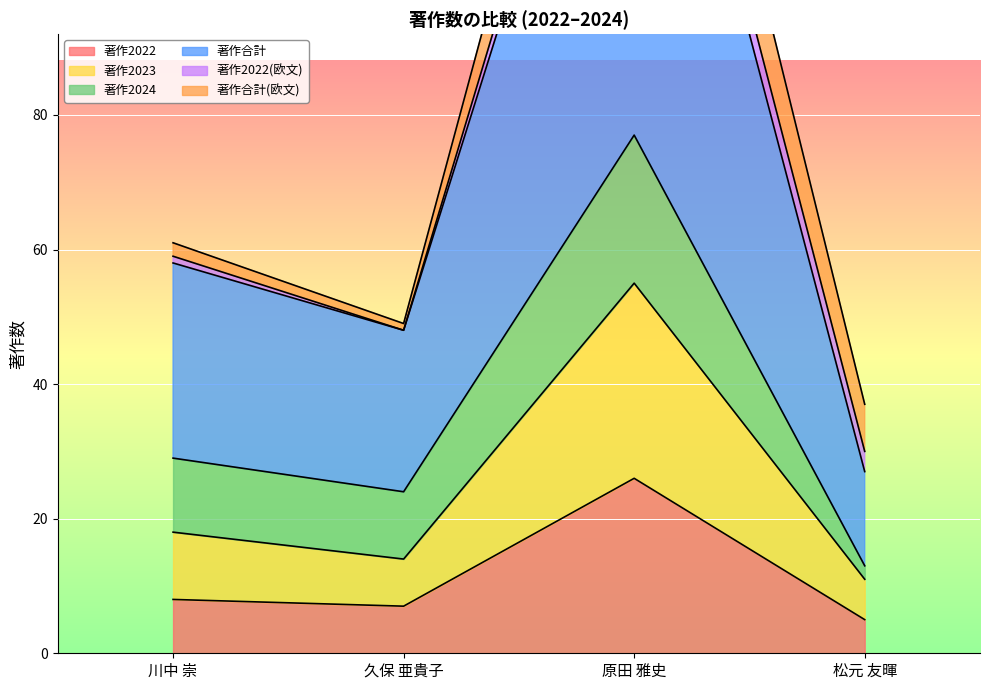

True or false: 著作合計 has more than 0 interior local peaks.

True